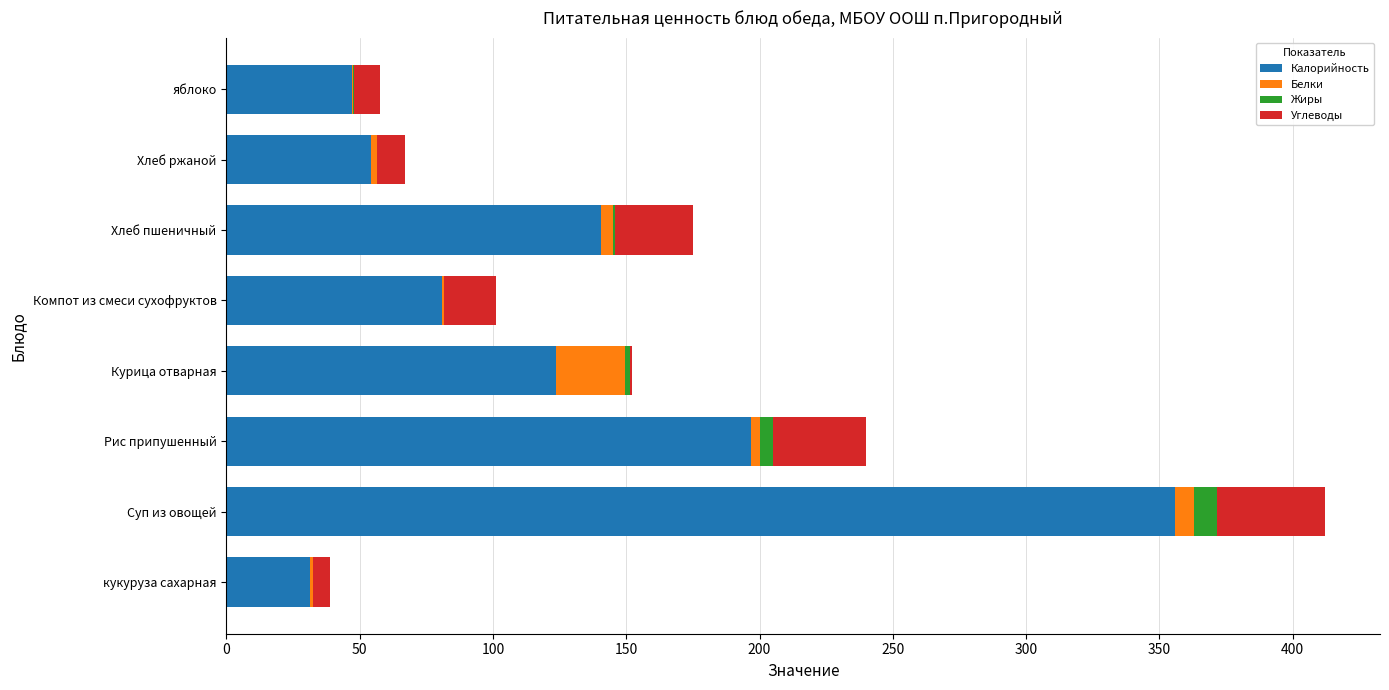

At which category is the sum across all series the highest?

Суп из овощей